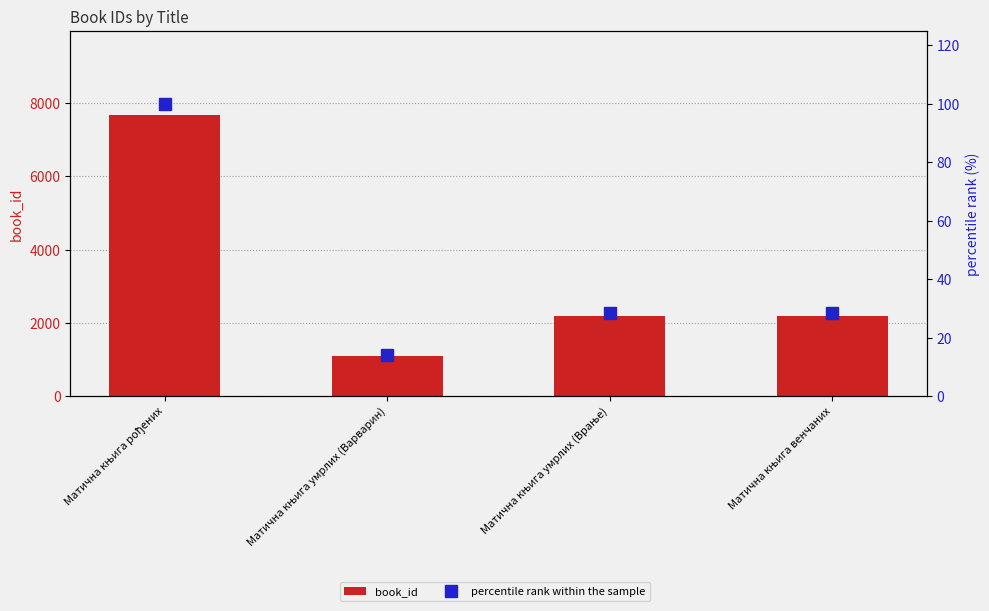

Rank the series at Матична књига умрлих (Варварин) from highest to lowest value.

book_id, percentile rank within the sample